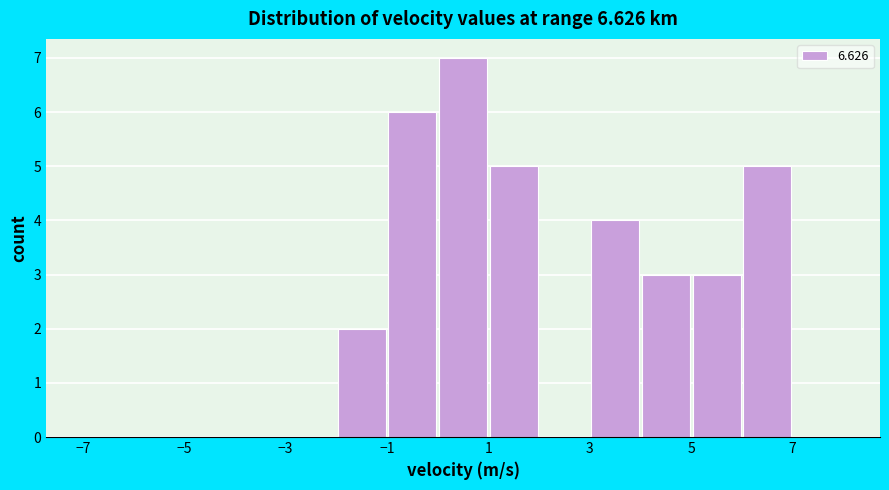

Reading left to right, transcribe this chart: for each bar, give the range it covers on the x-axis and its height. The values are not printed on the chart, so give them approximately, as read against the axis.

-7 to -6: 0
-6 to -5: 0
-5 to -4: 0
-4 to -3: 0
-3 to -2: 0
-2 to -1: 2
-1 to 0: 6
0 to 1: 7
1 to 2: 5
2 to 3: 0
3 to 4: 4
4 to 5: 3
5 to 6: 3
6 to 7: 5
7 to 8: 0